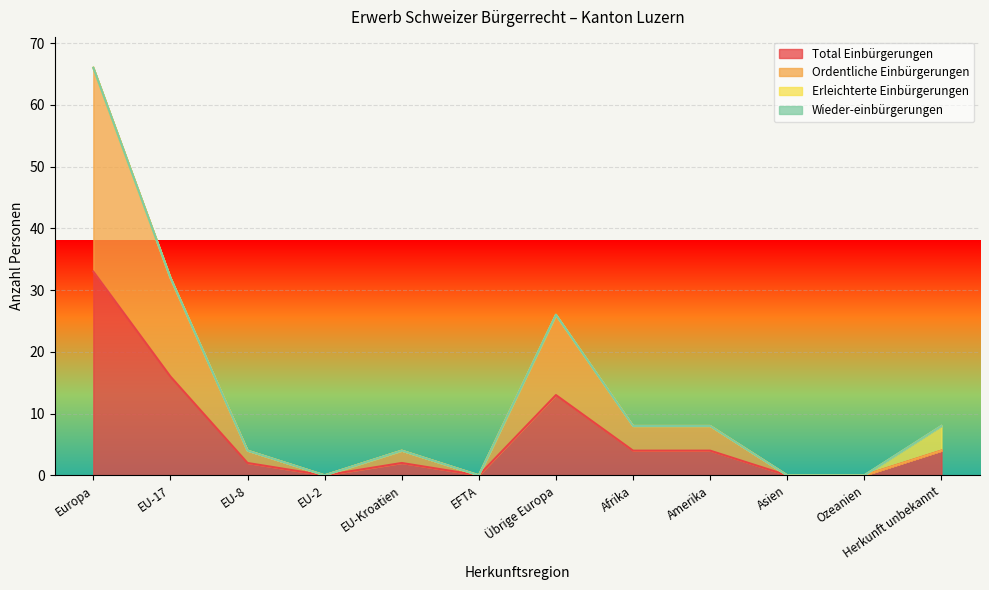

At which label does Total Einbürgerungen reach its peak?

Europa